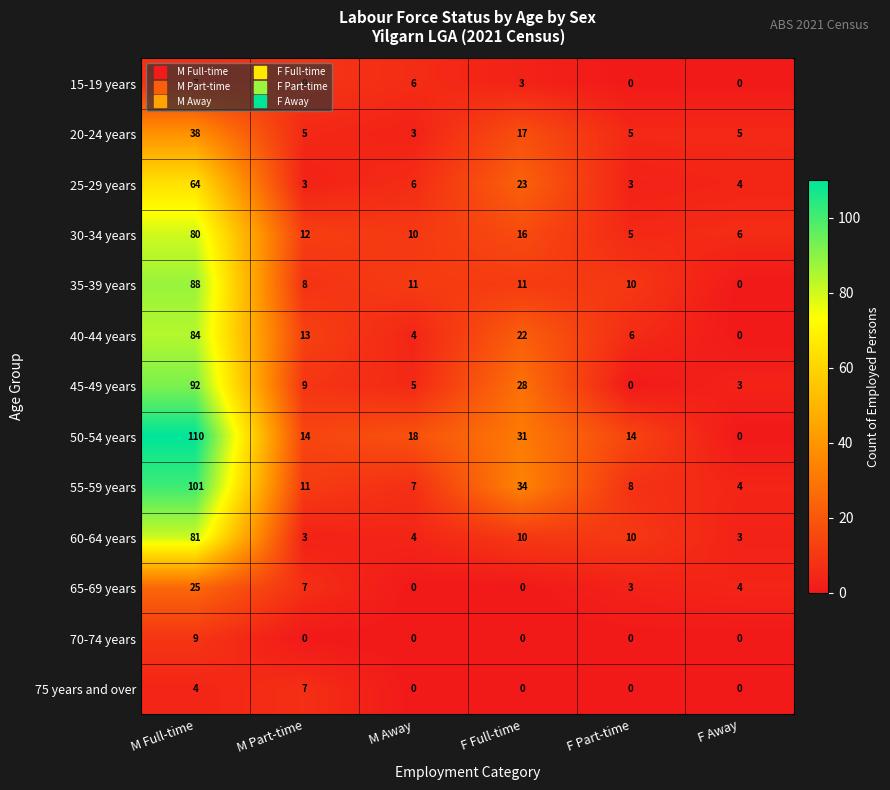

Is it true that 50-54 years equals 194 at M Full-time?

False